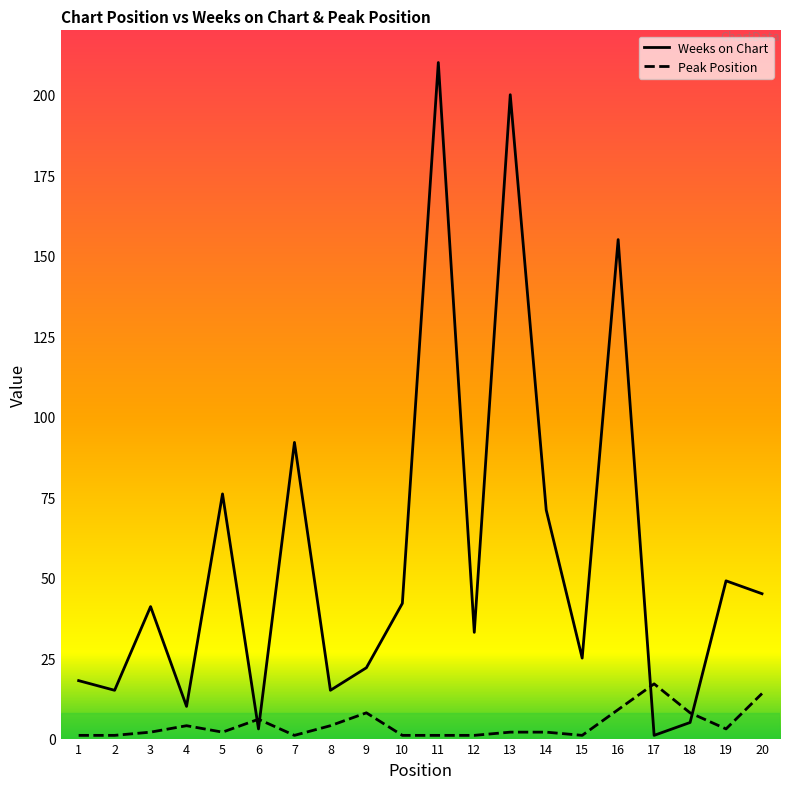

What is the difference between the maximum and minimum values in the Weeks on Chart series?

209